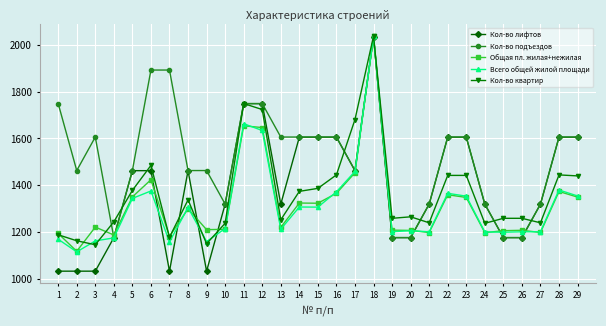

Is this an area chart (filled region under the line)?

No